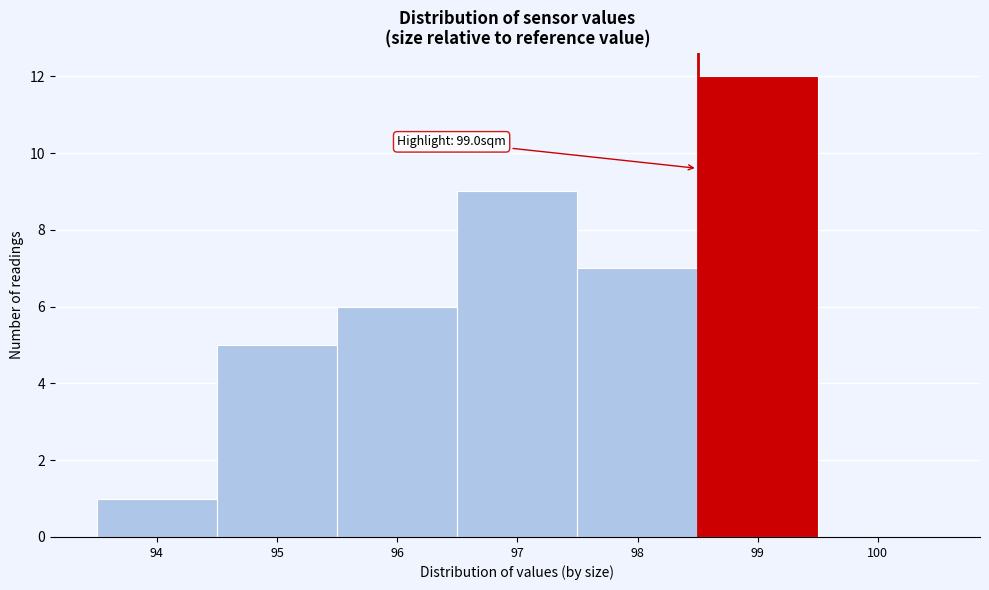

Reading left to right, what are all the values shown in this chart?

94=1	95=5	96=6	97=9	98=7	99=12	100=0